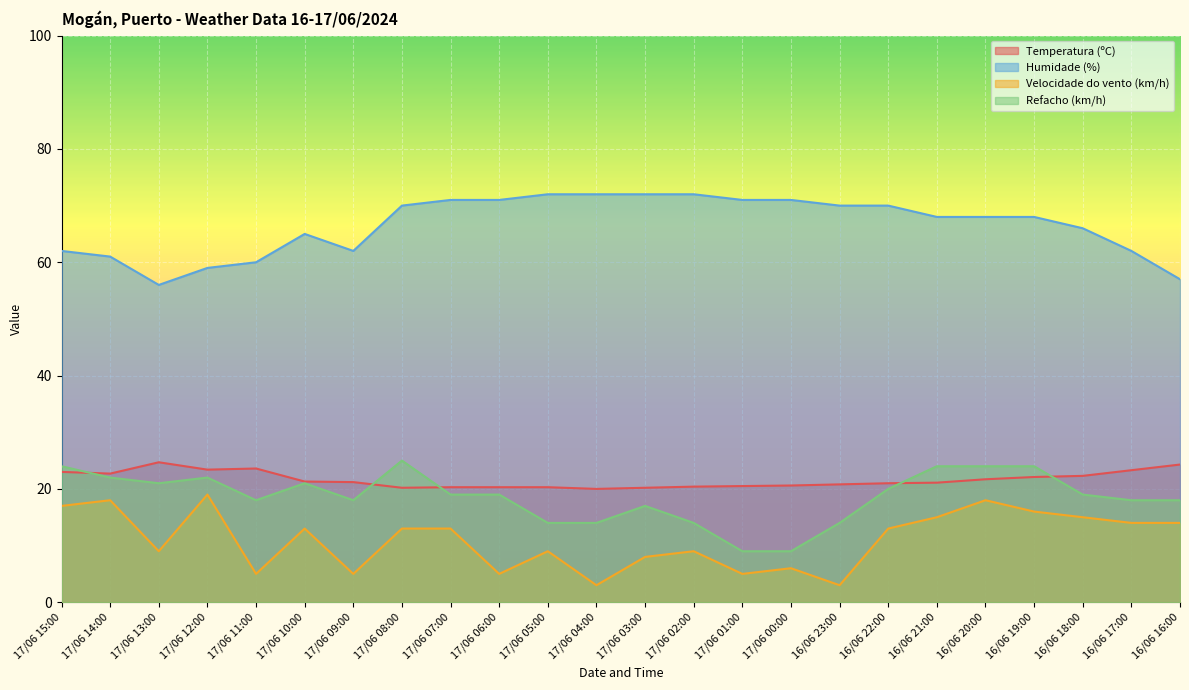

Which series has the largest range (max minus min)?

Humidade (%)